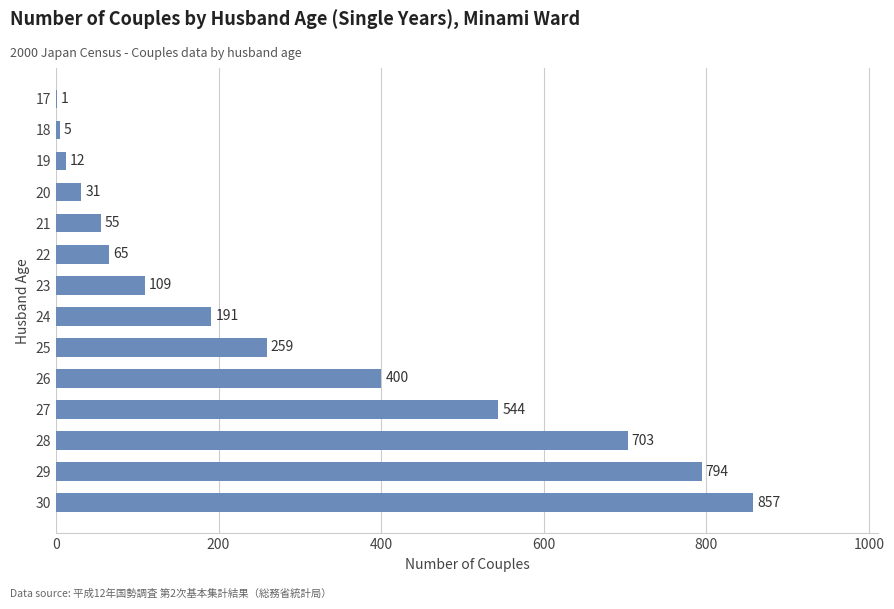

What is the approximate value at 22, to the nearest 100?

100